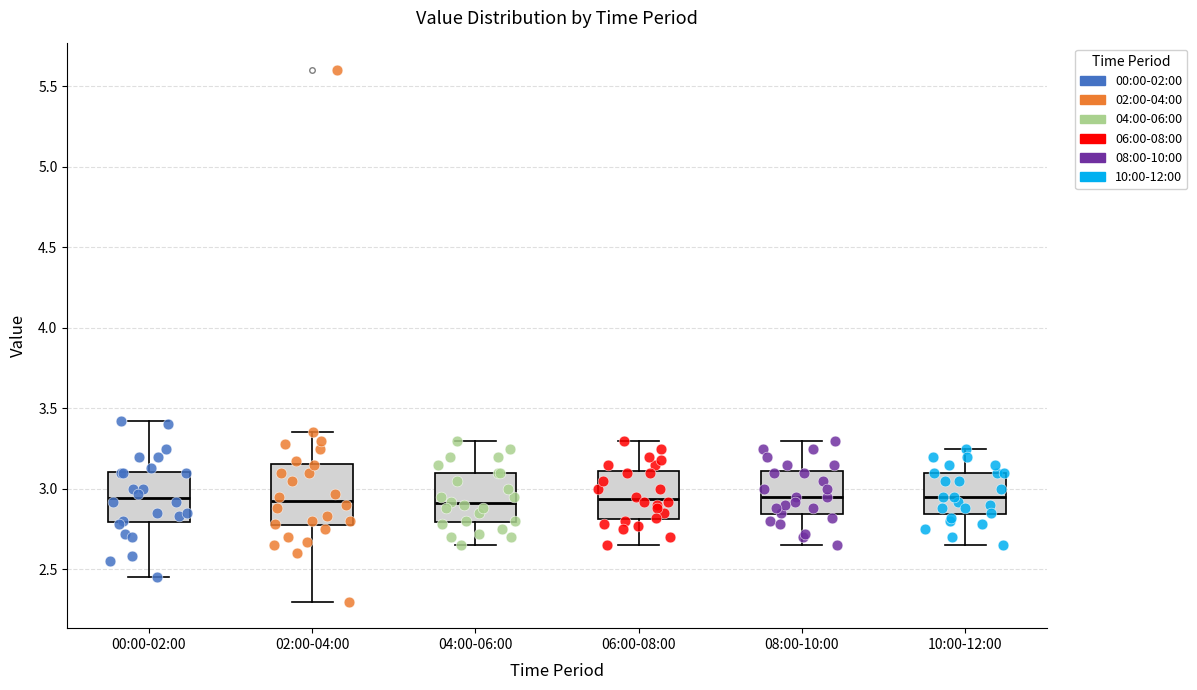

Reading left to right, transcribe this box plot: for each box, give where its median line is, the range the box spans, and where its two whiskers end, as read against the y-axis. The values are not printed on the chart, so give them approximately, as read against the axis.

00:00-02:00: median 2.95, box 2.80 to 3.10, whiskers 2.45 to 3.40
02:00-04:00: median 2.95, box 2.75 to 3.15, whiskers 2.30 to 3.35
04:00-06:00: median 2.90, box 2.80 to 3.10, whiskers 2.65 to 3.30
06:00-08:00: median 2.95, box 2.80 to 3.10, whiskers 2.65 to 3.30
08:00-10:00: median 2.95, box 2.85 to 3.10, whiskers 2.65 to 3.30
10:00-12:00: median 2.95, box 2.85 to 3.10, whiskers 2.65 to 3.25